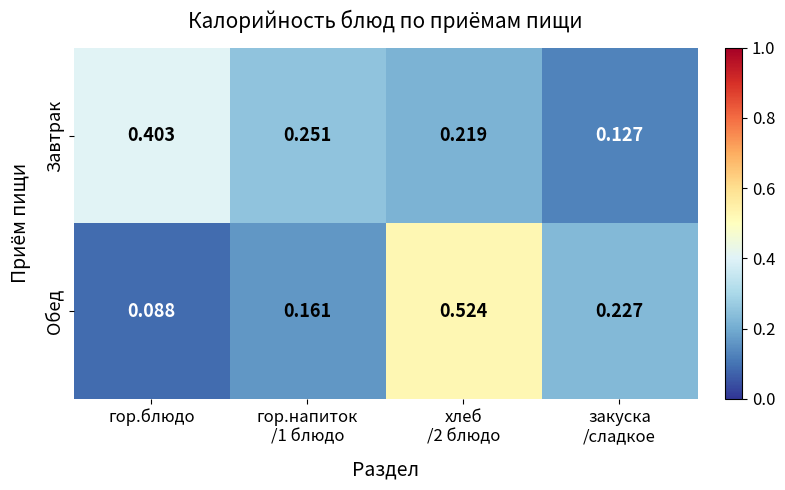

Which label corresponds to the largest value in the chart?

хлеб
/2 блюдо